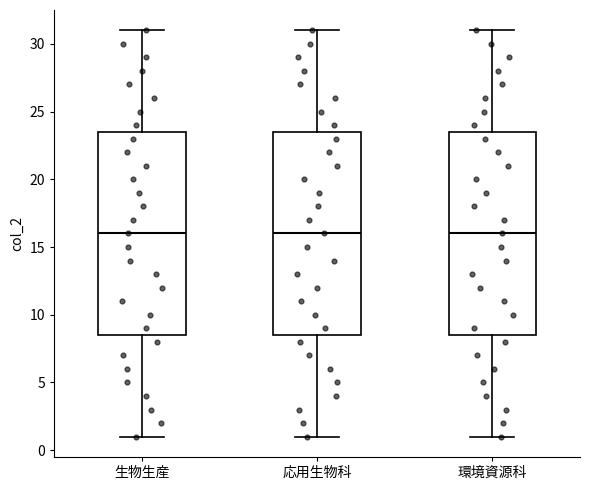

Reading left to right, read every box against the y-axis: the position of its median line, the range the box covers, and the ends of its whiskers. The values are not printed on the chart, so give them approximately, as read against the axis.

生物生産: median 16.0, box 8.5 to 23.5, whiskers 1.0 to 31.0
応用生物科: median 16.0, box 8.5 to 23.5, whiskers 1.0 to 31.0
環境資源科: median 16.0, box 8.5 to 23.5, whiskers 1.0 to 31.0